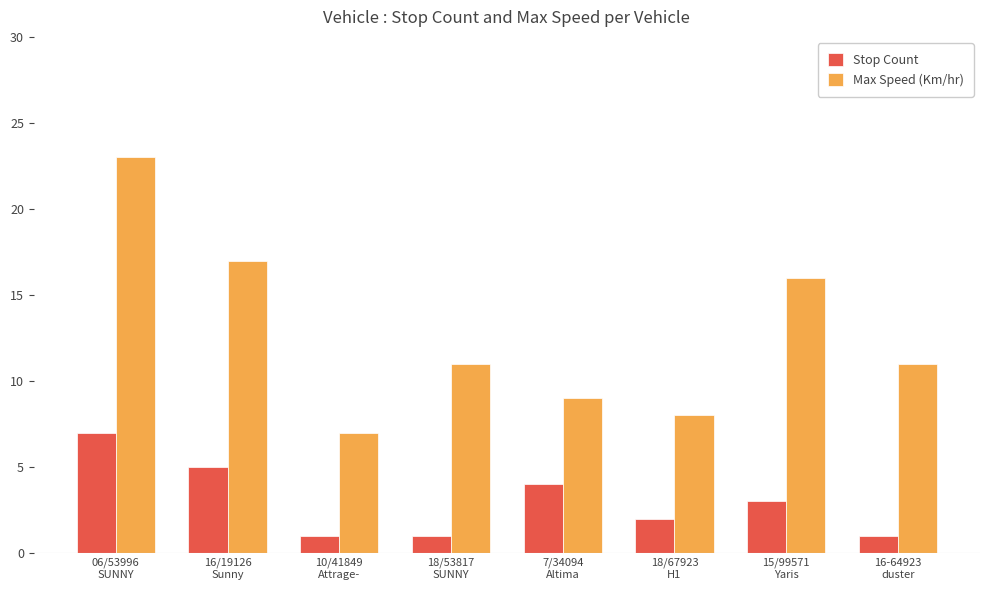

What is the difference between the highest and lowest values at 06/53996
SUNNY?

16